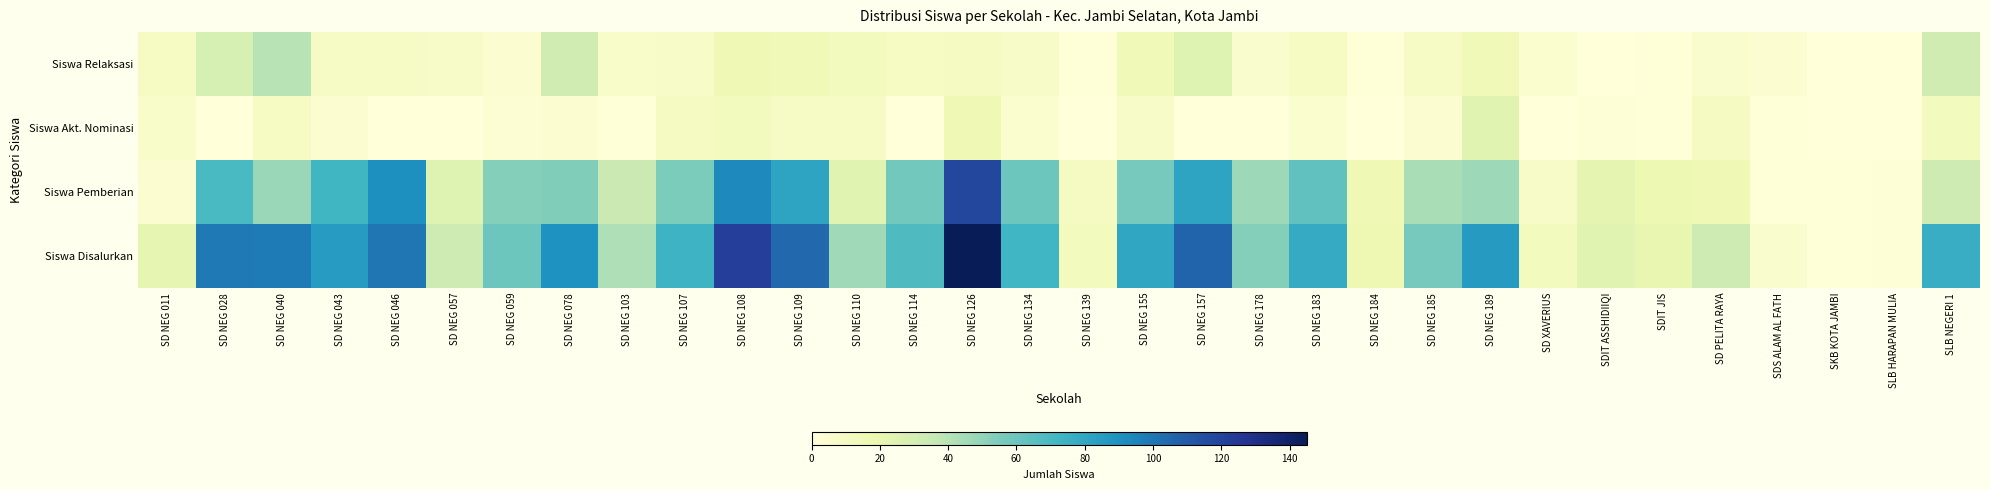

Reading left to right, transcribe all the data shown in this chart.

Siswa Disalurkan: SD NEG 011=21	SD NEG 028=99	SD NEG 040=98	SD NEG 043=85	SD NEG 046=100	SD NEG 057=33	SD NEG 059=60	SD NEG 078=90	SD NEG 103=42	SD NEG 107=74	SD NEG 108=122	SD NEG 109=105	SD NEG 110=46	SD NEG 114=68	SD NEG 126=145	SD NEG 134=73	SD NEG 139=12	SD NEG 155=80	SD NEG 157=106	SD NEG 178=53	SD NEG 183=78	SD NEG 184=17	SD NEG 185=57	SD NEG 189=86	SD XAVERIUS=13	SDIT ASSHIDIIQI=24	SDIT JIS=20	SD PELITA RAYA=33	SDS ALAM AL FATH=6	SKB KOTA JAMBI=1	SLB HARAPAN MULIA=2	SLB NEGERI 1=77
Siswa Pemberian: SD NEG 011=4	SD NEG 028=70	SD NEG 040=48	SD NEG 043=72	SD NEG 046=91	SD NEG 057=25	SD NEG 059=53	SD NEG 078=54	SD NEG 103=34	SD NEG 107=55	SD NEG 108=93	SD NEG 109=81	SD NEG 110=24	SD NEG 114=58	SD NEG 126=118	SD NEG 134=60	SD NEG 139=11	SD NEG 155=57	SD NEG 157=81	SD NEG 178=47	SD NEG 183=63	SD NEG 184=16	SD NEG 185=44	SD NEG 189=47	SD XAVERIUS=8	SDIT ASSHIDIIQI=22	SDIT JIS=18	SD PELITA RAYA=16	SDS ALAM AL FATH=1	SKB KOTA JAMBI=1	SLB HARAPAN MULIA=2	SLB NEGERI 1=33
Siswa Akt. Nominasi: SD NEG 011=7	SD NEG 028=0	SD NEG 040=10	SD NEG 043=4	SD NEG 046=0	SD NEG 057=0	SD NEG 059=3	SD NEG 078=4	SD NEG 103=1	SD NEG 107=11	SD NEG 108=13	SD NEG 109=9	SD NEG 110=9	SD NEG 114=0	SD NEG 126=16	SD NEG 134=5	SD NEG 139=0	SD NEG 155=8	SD NEG 157=0	SD NEG 178=0	SD NEG 183=5	SD NEG 184=0	SD NEG 185=4	SD NEG 189=24	SD XAVERIUS=0	SDIT ASSHIDIIQI=2	SDIT JIS=1	SD PELITA RAYA=11	SDS ALAM AL FATH=1	SKB KOTA JAMBI=0	SLB HARAPAN MULIA=0	SLB NEGERI 1=12
Siswa Relaksasi: SD NEG 011=10	SD NEG 028=29	SD NEG 040=40	SD NEG 043=9	SD NEG 046=9	SD NEG 057=8	SD NEG 059=4	SD NEG 078=32	SD NEG 103=7	SD NEG 107=8	SD NEG 108=16	SD NEG 109=15	SD NEG 110=13	SD NEG 114=10	SD NEG 126=11	SD NEG 134=8	SD NEG 139=1	SD NEG 155=15	SD NEG 157=25	SD NEG 178=6	SD NEG 183=10	SD NEG 184=1	SD NEG 185=9	SD NEG 189=15	SD XAVERIUS=5	SDIT ASSHIDIIQI=0	SDIT JIS=1	SD PELITA RAYA=6	SDS ALAM AL FATH=4	SKB KOTA JAMBI=0	SLB HARAPAN MULIA=0	SLB NEGERI 1=32